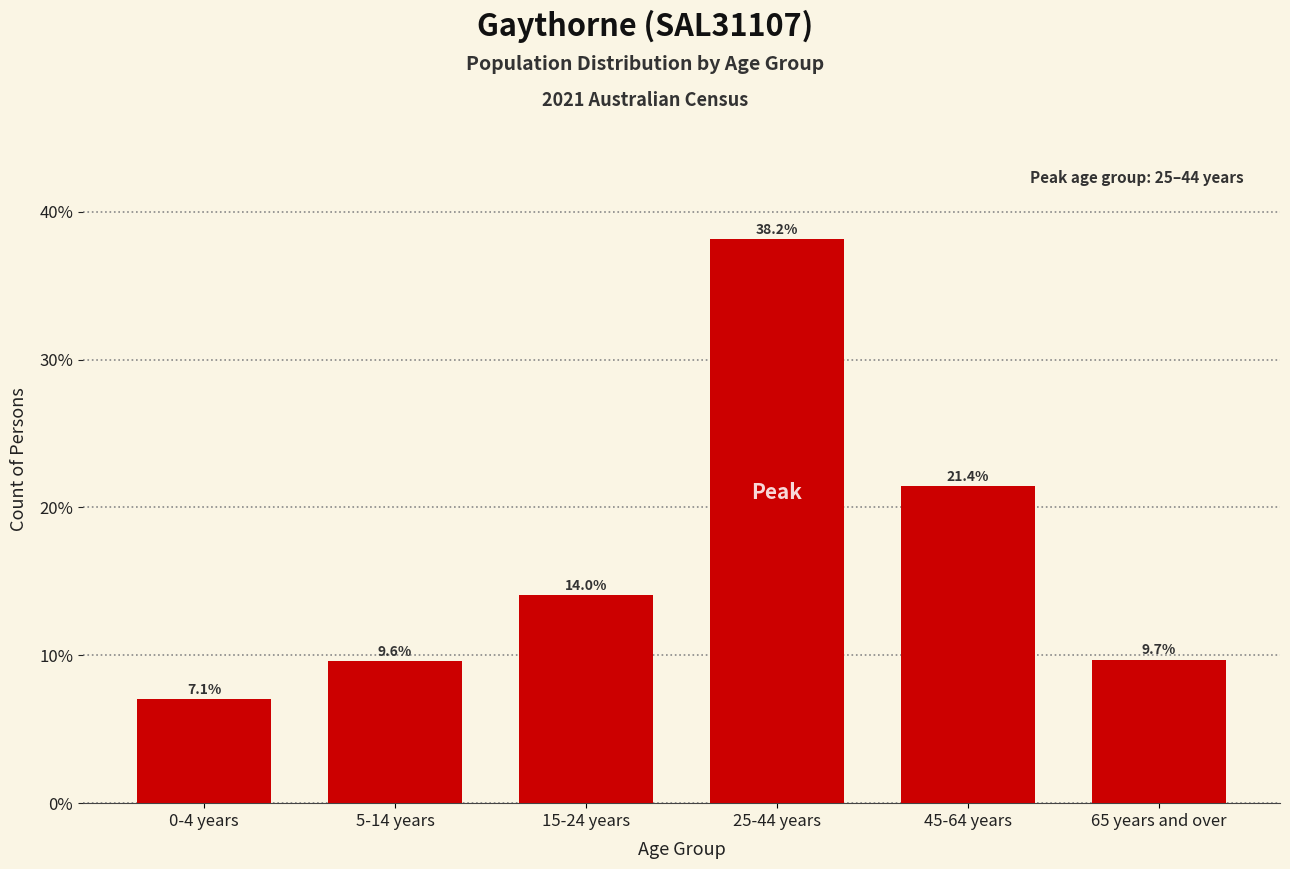

Reading right to left, what are all the values shown in this chart?

65 years and over=9.7	45-64 years=21.4	25-44 years=38.2	15-24 years=14.0	5-14 years=9.6	0-4 years=7.1